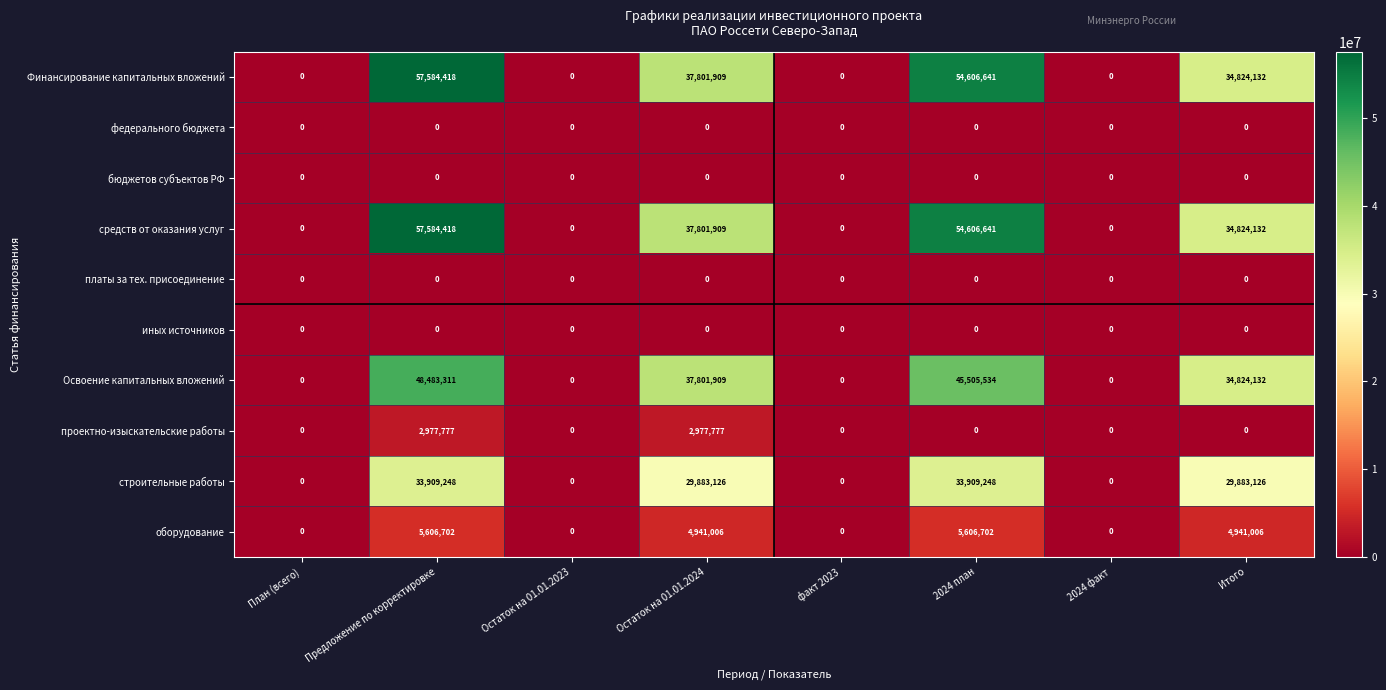

Is the value of Освоение капитальных вложений at Предложение по корректировке greater than the value of проектно-изыскательские работы at Итого?

Yes